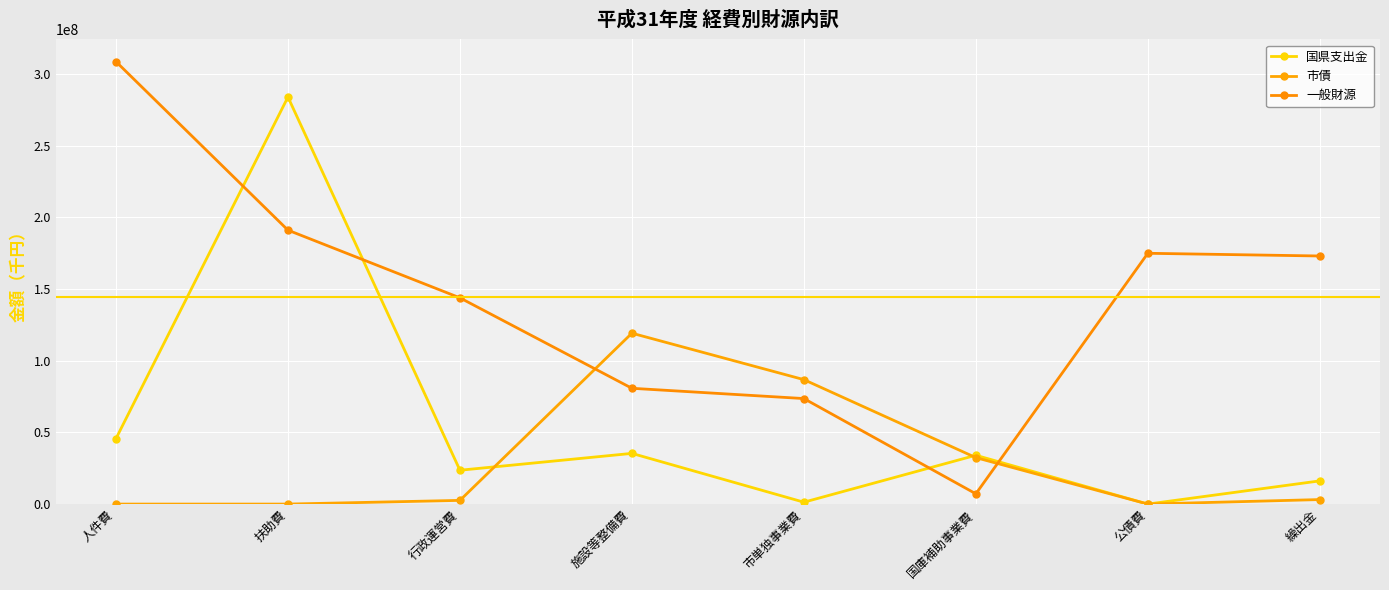

At which category is the sum across all series the highest?

扶助費